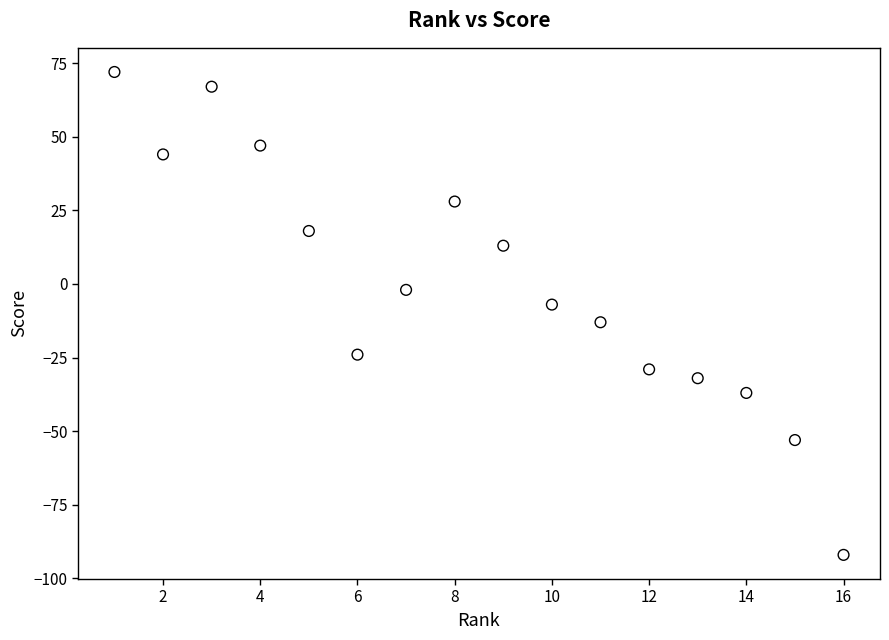

What is the range of Y values (max minus min)?

164